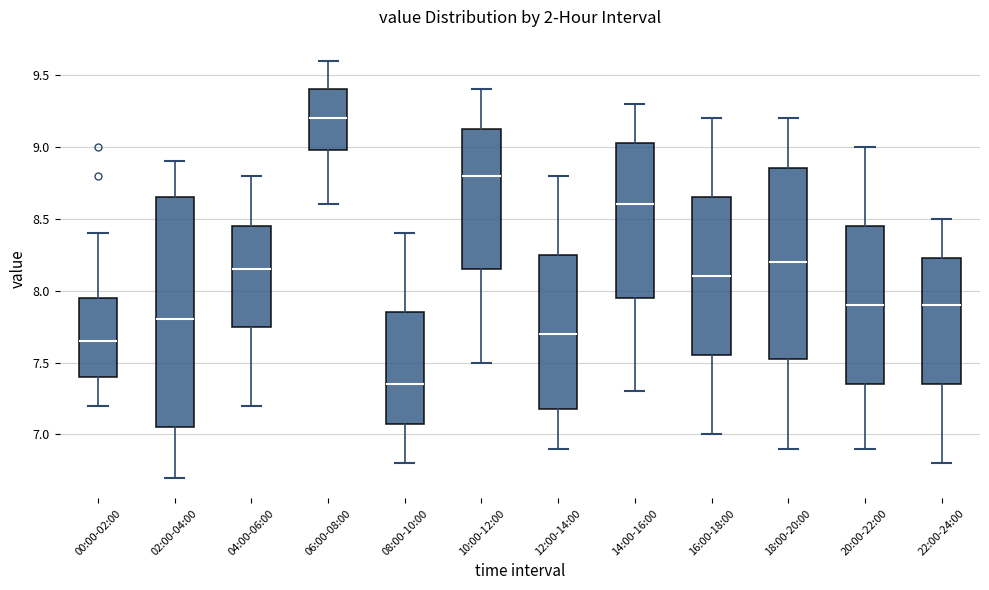

Which box has the highest median line?

06:00-08:00